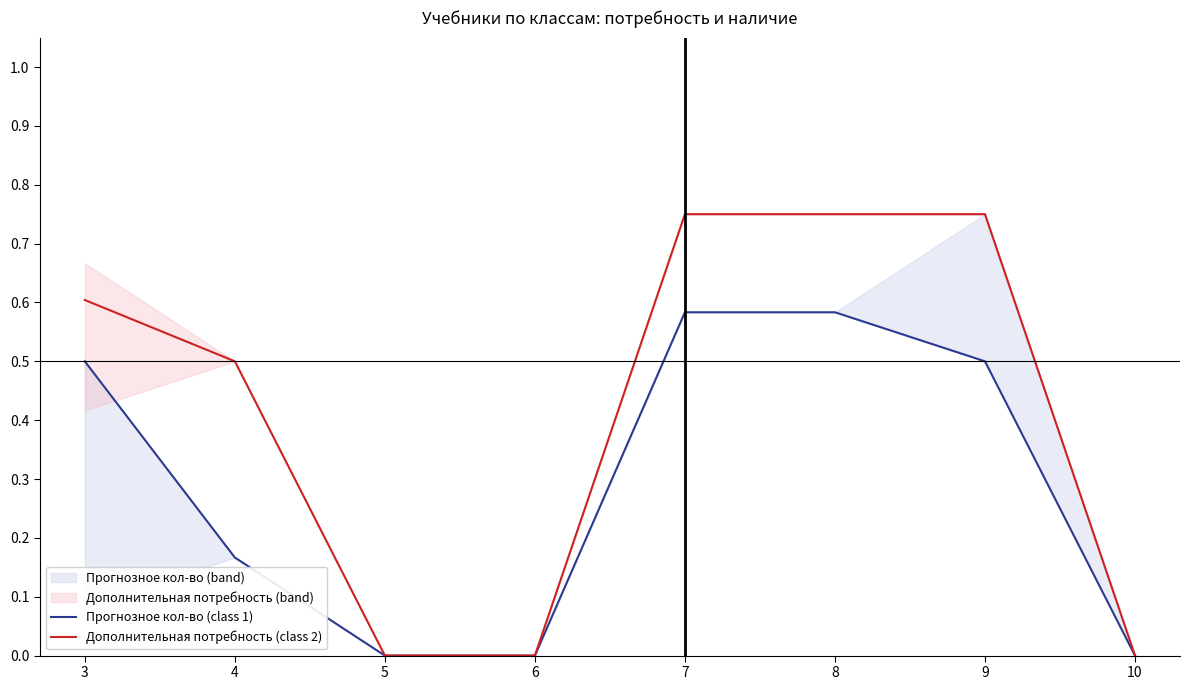

Rank the series at 8 from lowest to highest value.

Прогнозное кол-во (class 1), Дополнительная потребность (class 2)